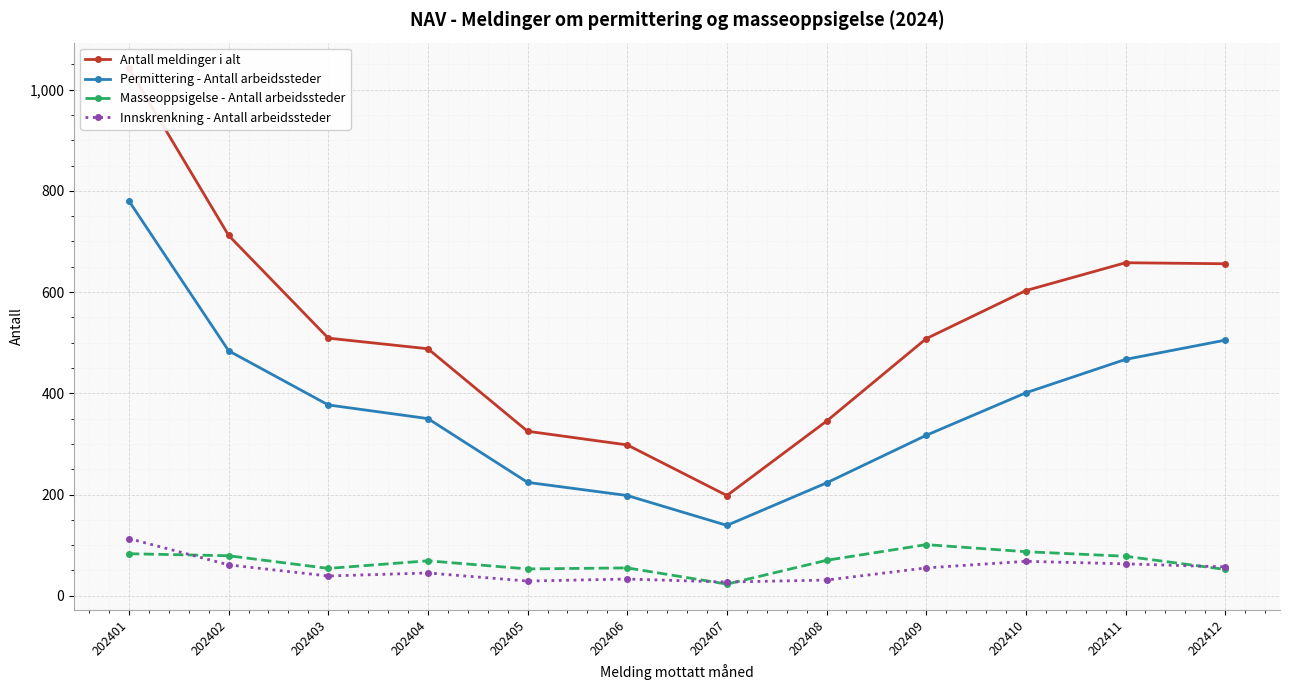

How many values in the Innskrenkning - Antall arbeidssteder series exceed 55?

5